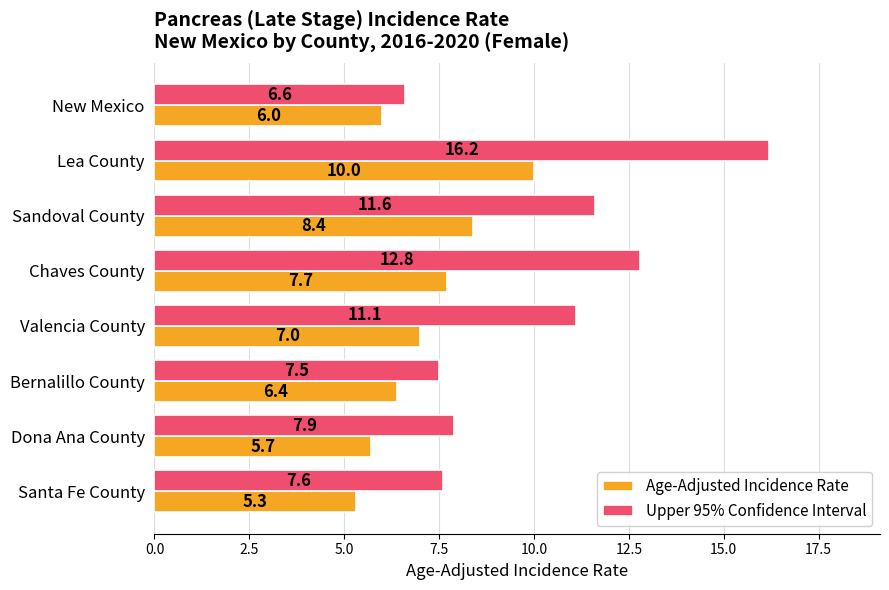

What is the average value of the Upper 95% Confidence Interval series?

10.2